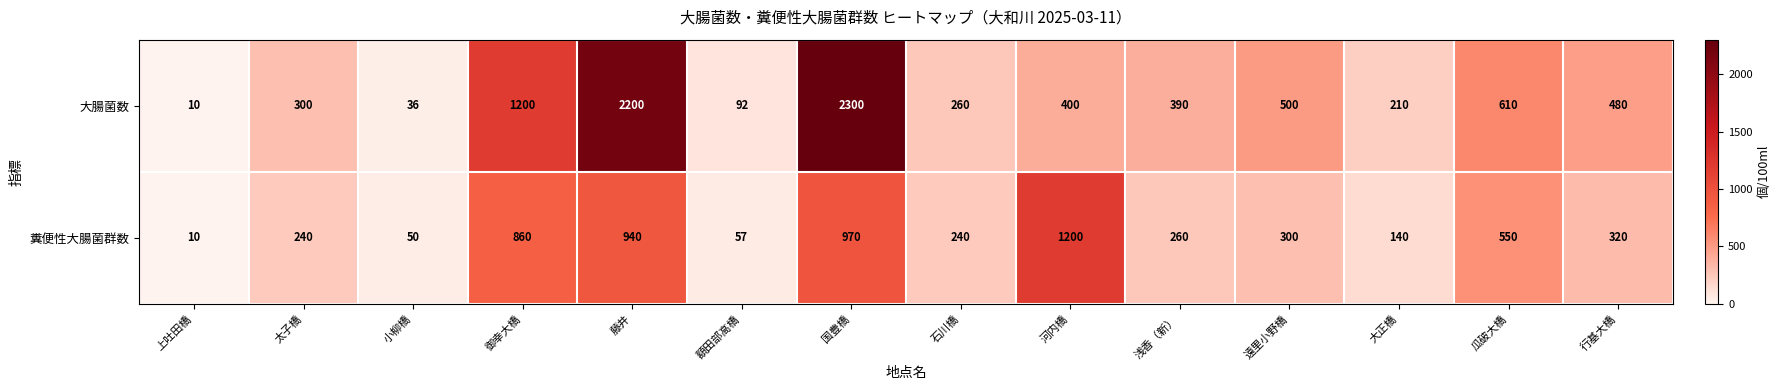

How many distinct data groups are displayed?

2